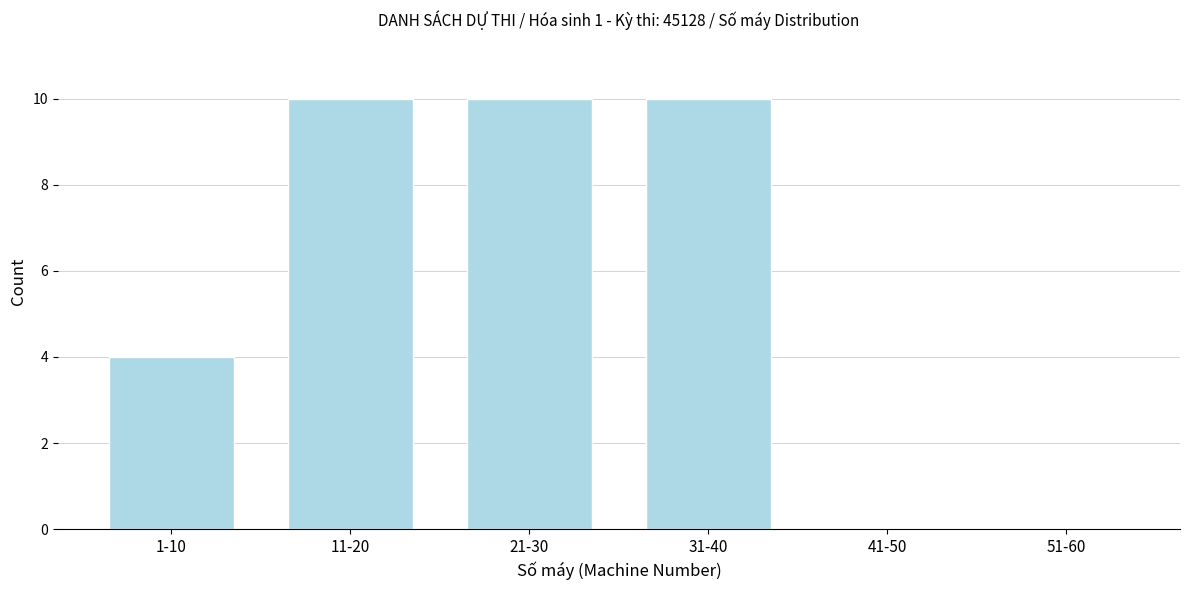

Reading right to left, extract all data points from this chart.

51-60=0	41-50=0	31-40=10	21-30=10	11-20=10	1-10=4